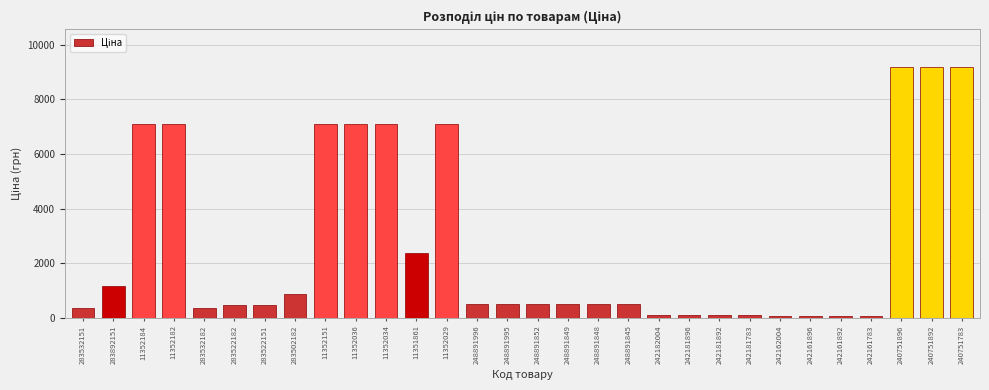

What is the value of the 4th bar from the left?

7098.8